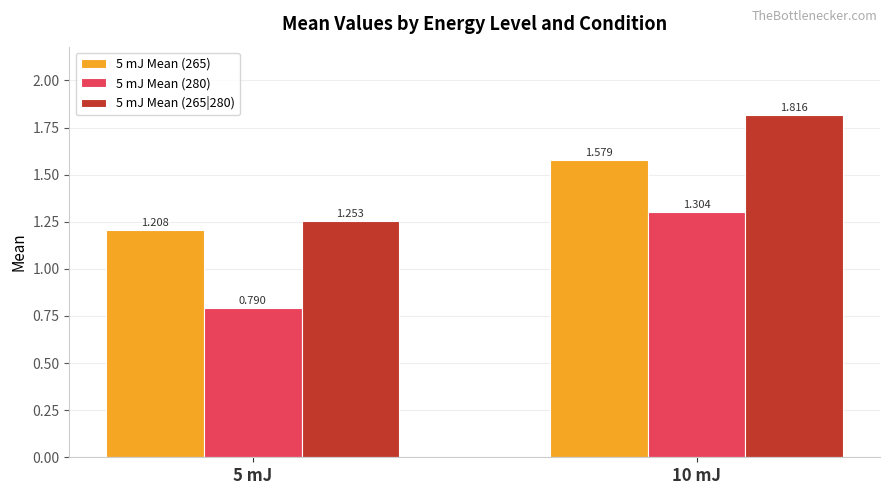

Which category has the highest value in the 5 mJ Mean (265|280) series?

10 mJ